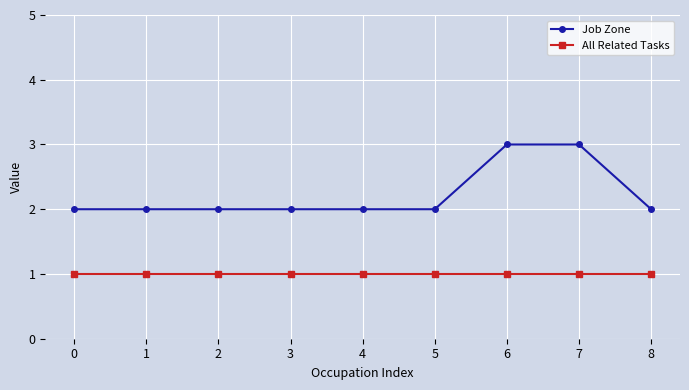

Reading right to left, extract all data points from this chart.

Job Zone: 8=2	7=3	6=3	5=2	4=2	3=2	2=2	1=2	0=2
All Related Tasks: 8=1	7=1	6=1	5=1	4=1	3=1	2=1	1=1	0=1